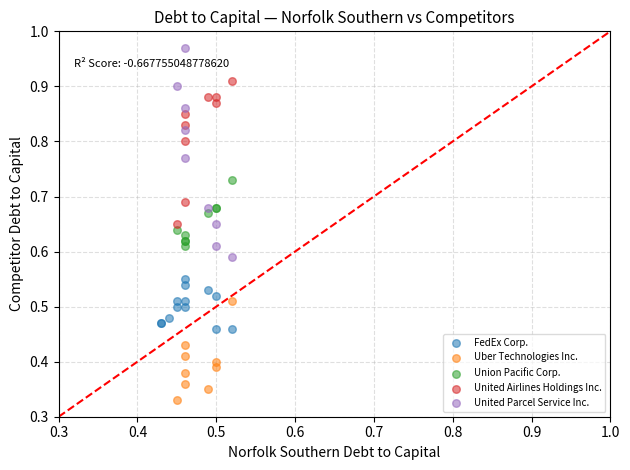

Which series contains the highest Y value?

United Parcel Service Inc.